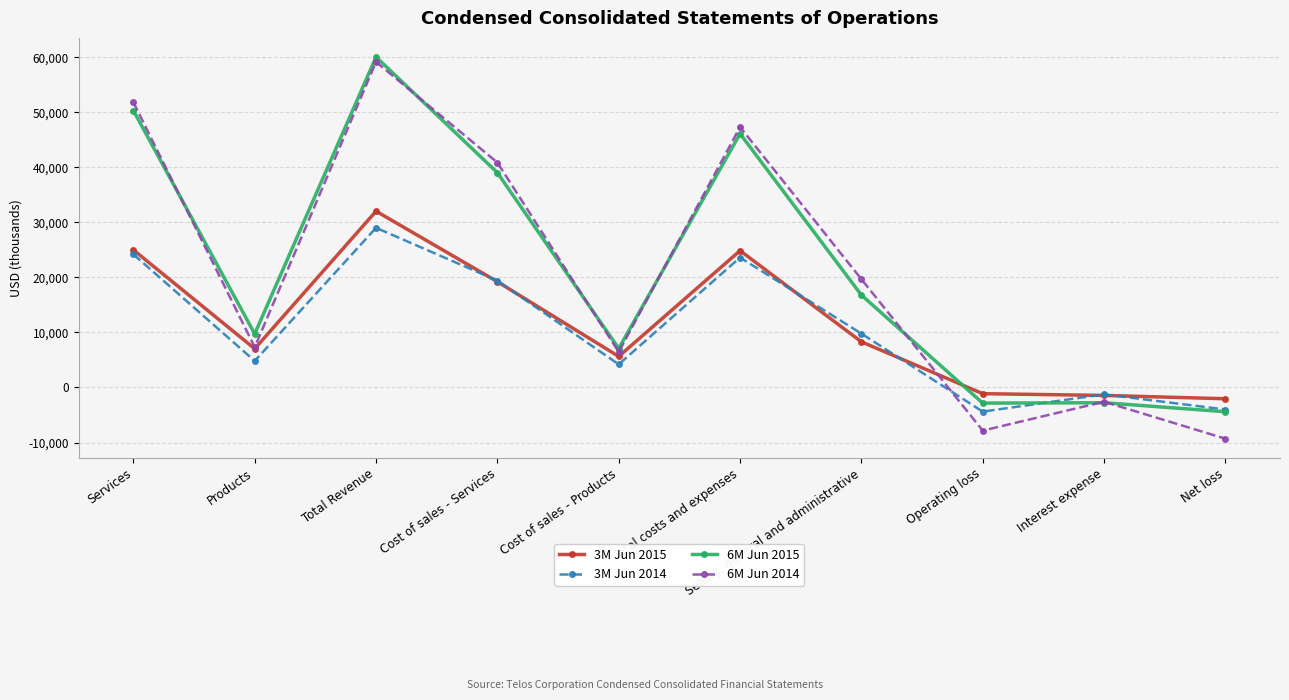

What is the difference between the highest and lowest values at Services?

27636